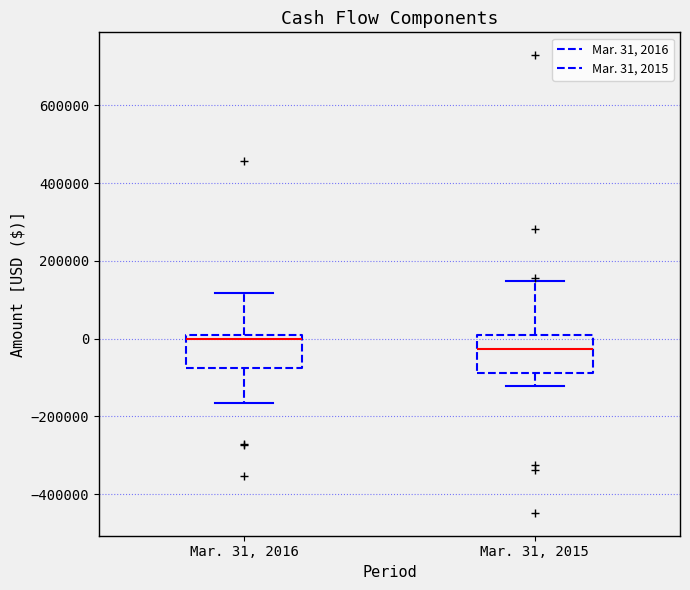

Reading left to right, read every box against the y-axis: the position of its median line, the range the box covers, and the ends of its whiskers. The values are not printed on the chart, so give them approximately, as read against the axis.

Mar. 31, 2016: median 0, box -80000 to 20000, whiskers -160000 to 120000
Mar. 31, 2015: median -20000, box -80000 to 0, whiskers -120000 to 140000